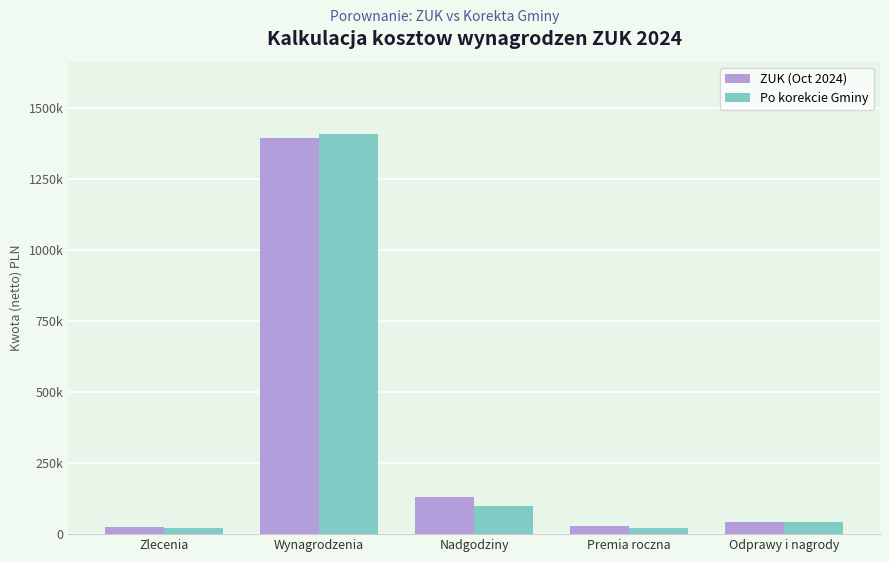

Is it true that ZUK (Oct 2024) equals 1393314.4 at Wynagrodzenia?

True